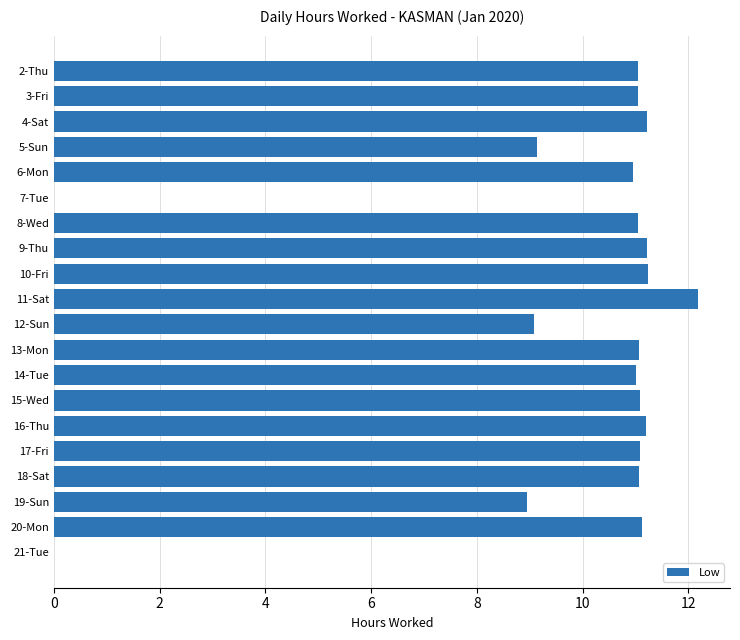

The chart shows a value of 11.1 at 3-Fri. True or false?

True